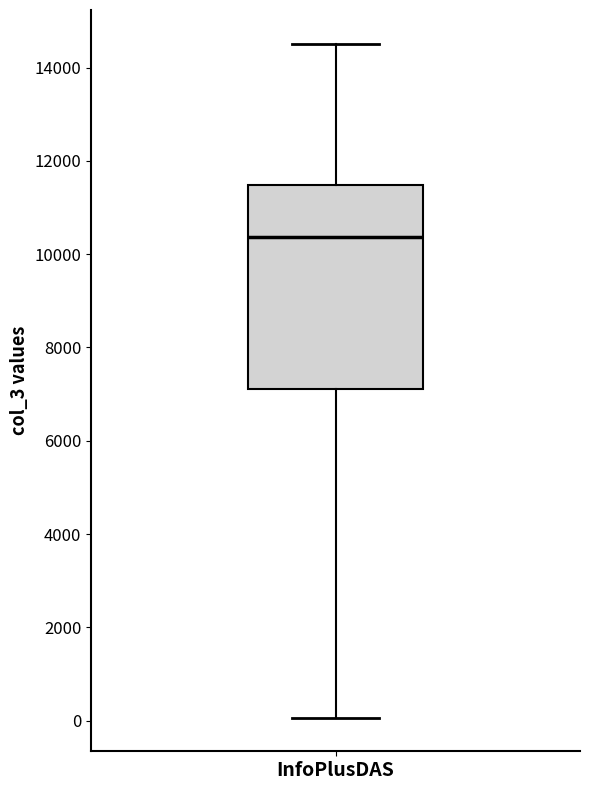

Where is the lower edge of the box for InfoPlusDAS on the y-axis? The values are not printed on the chart, so give them approximately, as read against the axis.

7200